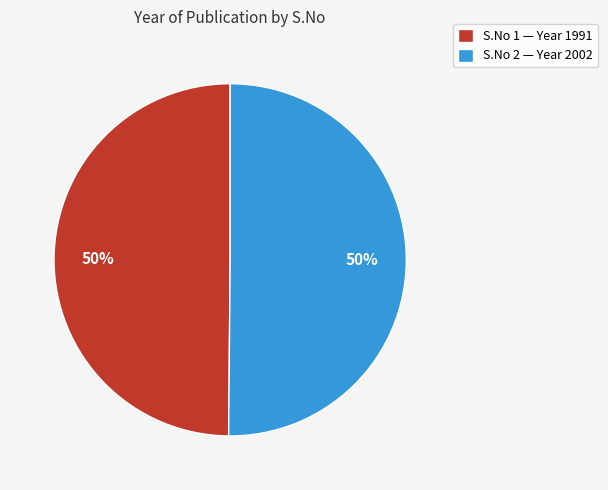

To the nearest percent, what portion does S.No 1 — Year 1991 represent?

50%